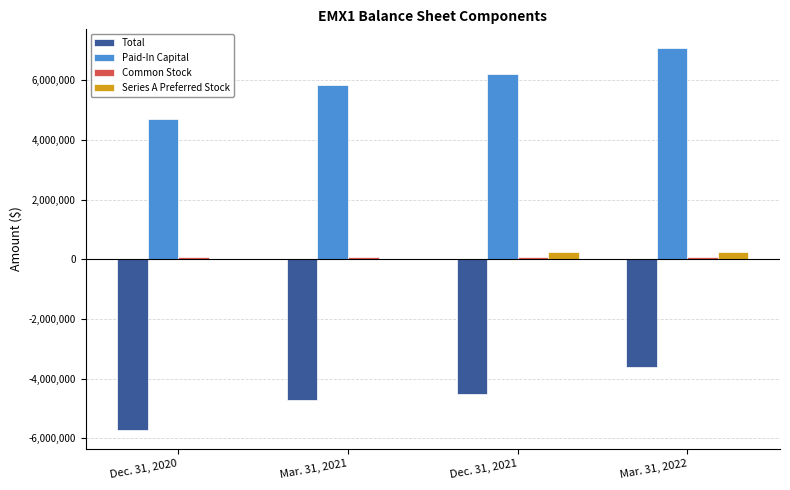

Which series has the largest total across all categories?

Paid-In Capital